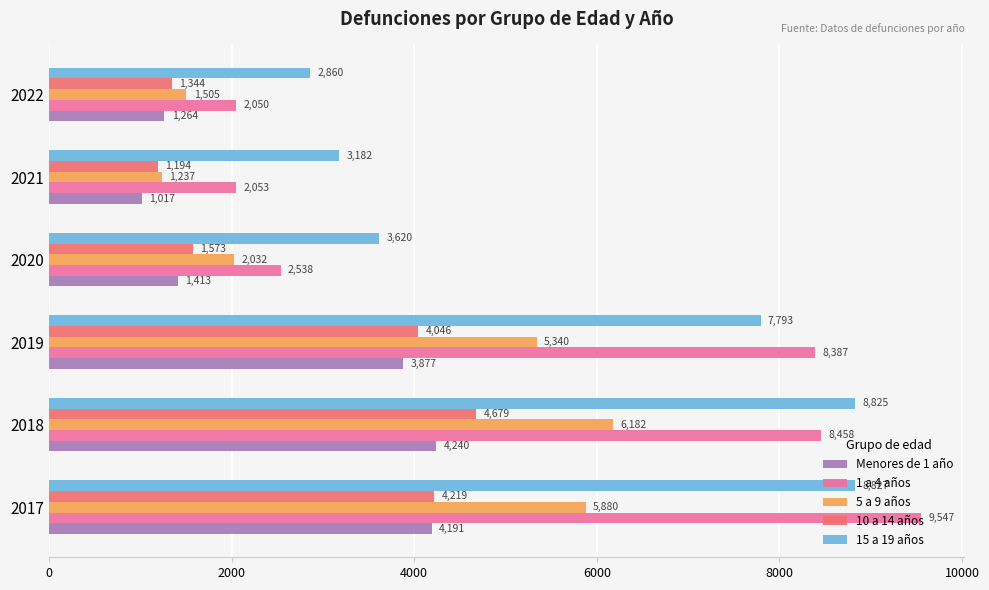

What is the spread (max minus min) of values at 2020?

2207